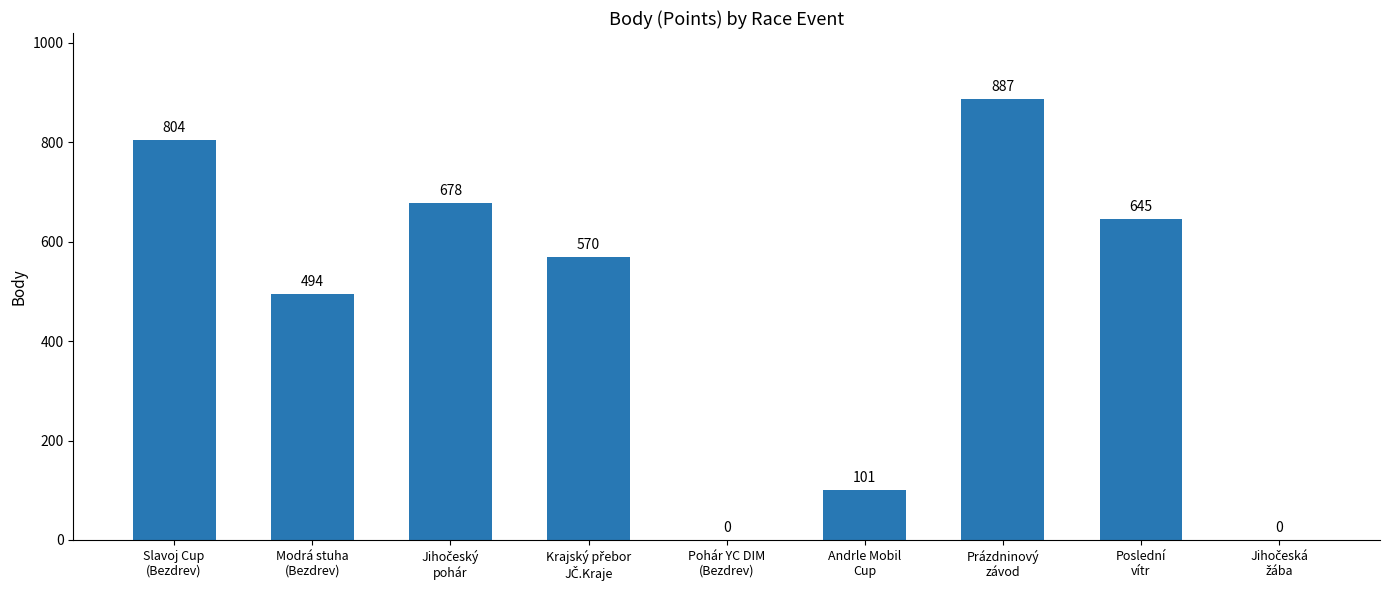

Does the chart contain stacked bars?

No